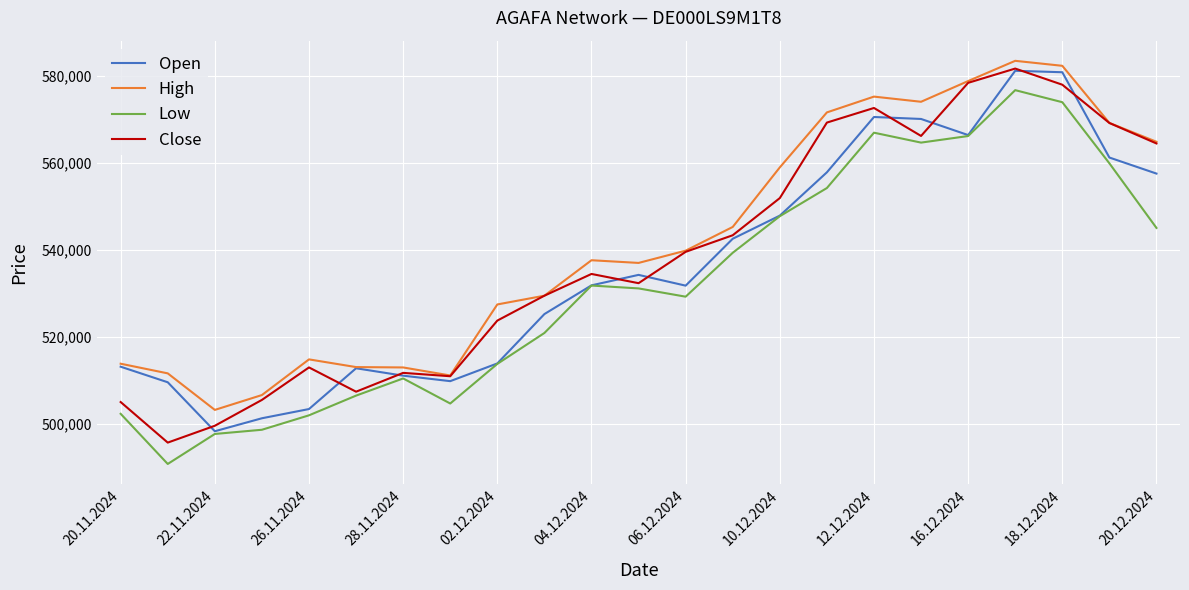

Does the chart have visible grid lines?

Yes